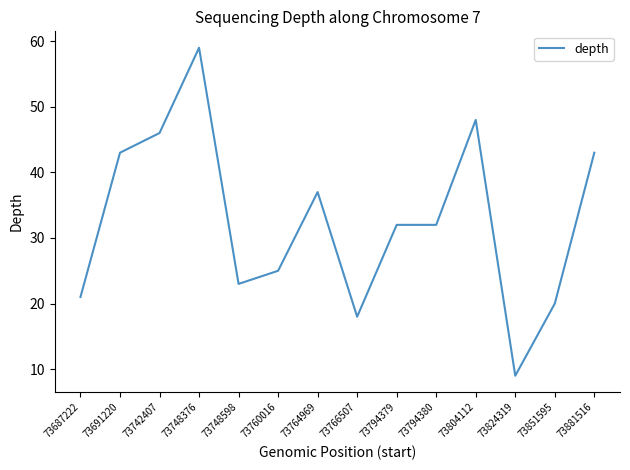

What is the maximum value shown in the chart?

59